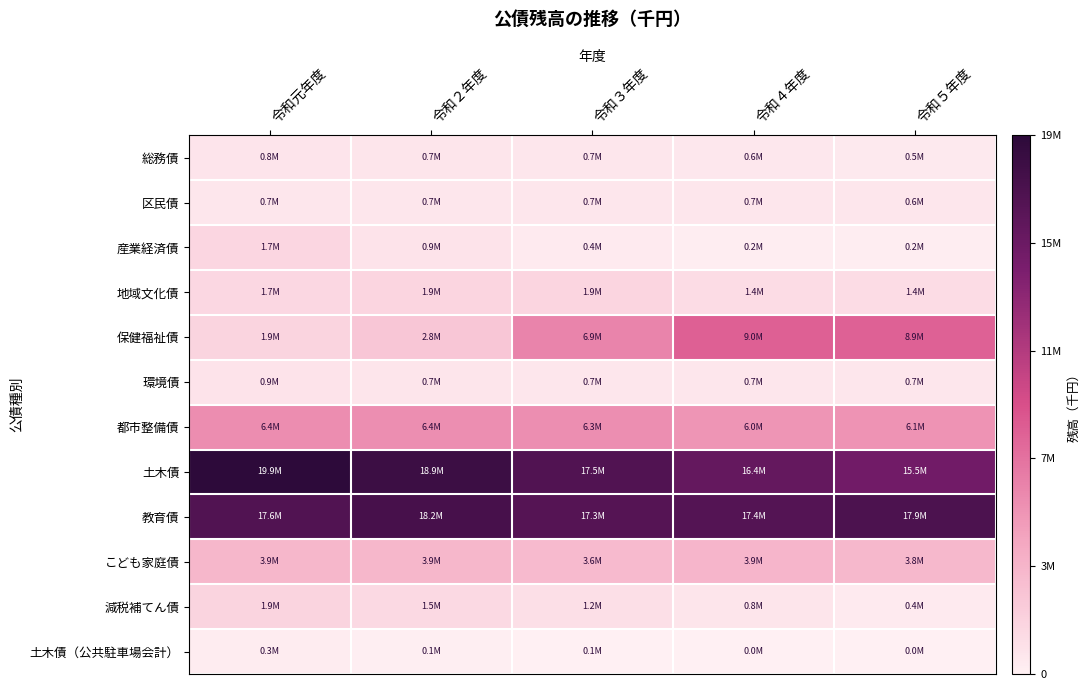

Between 令和４年度 and 令和５年度, which is larger?

令和４年度